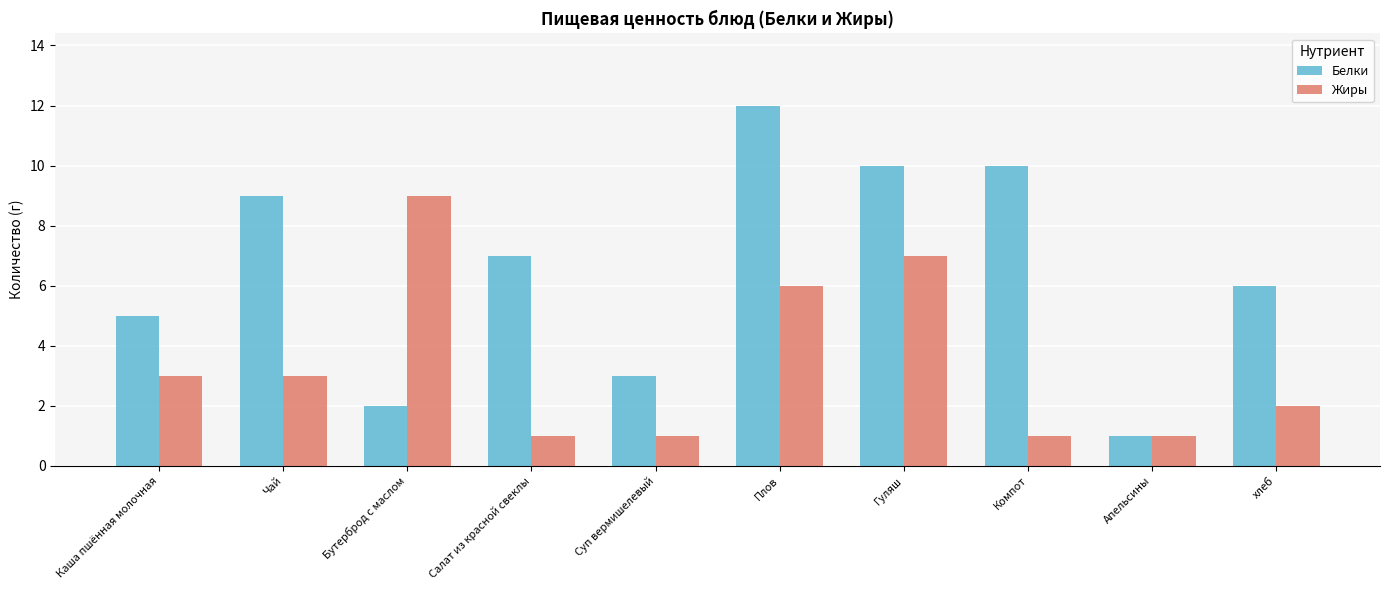

The value of Жиры at Чай is 5. True or false?

False